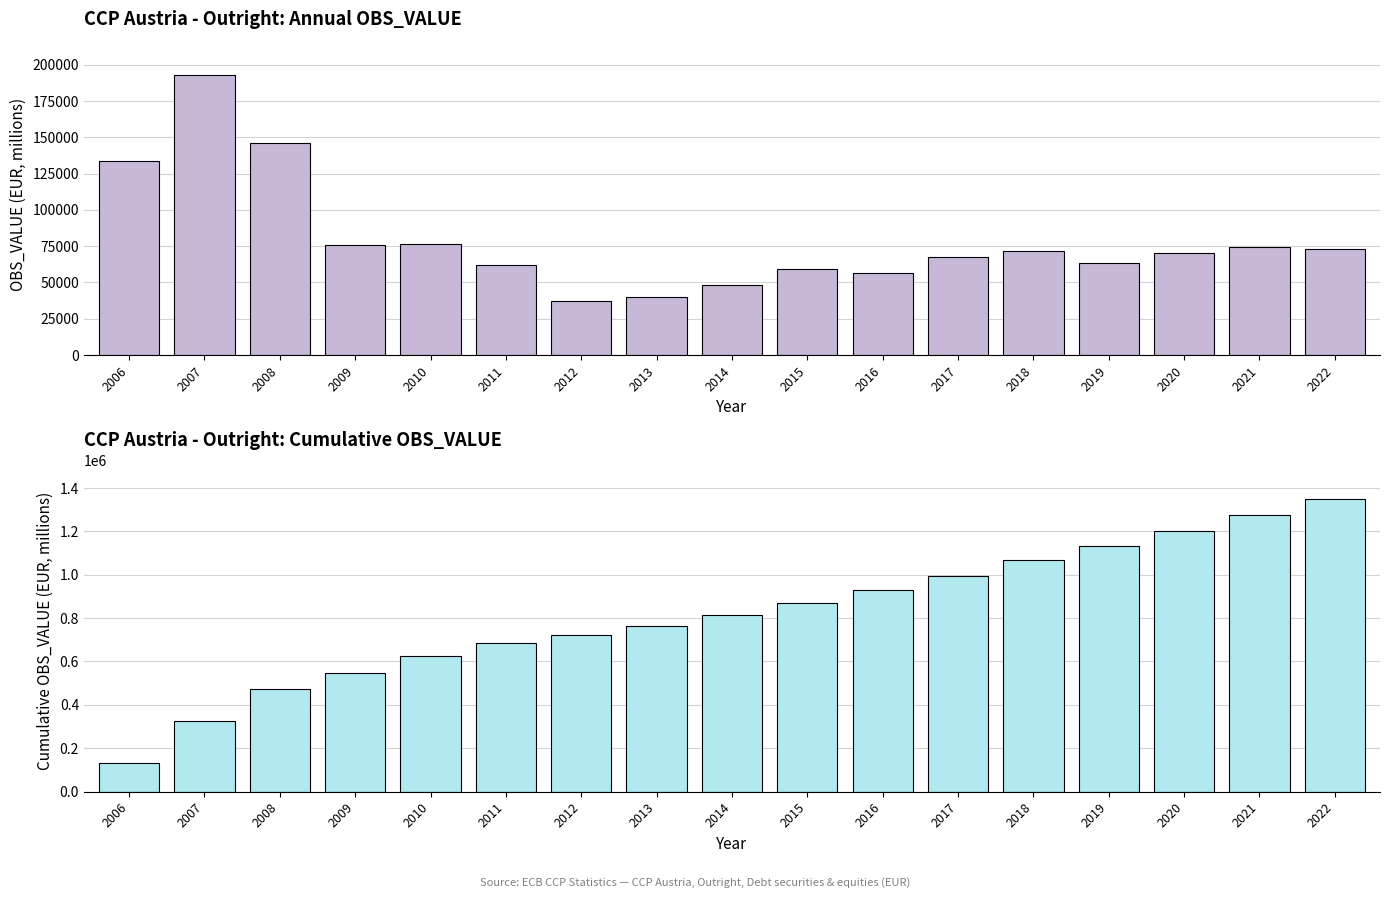

How many groups of bars are there?

17